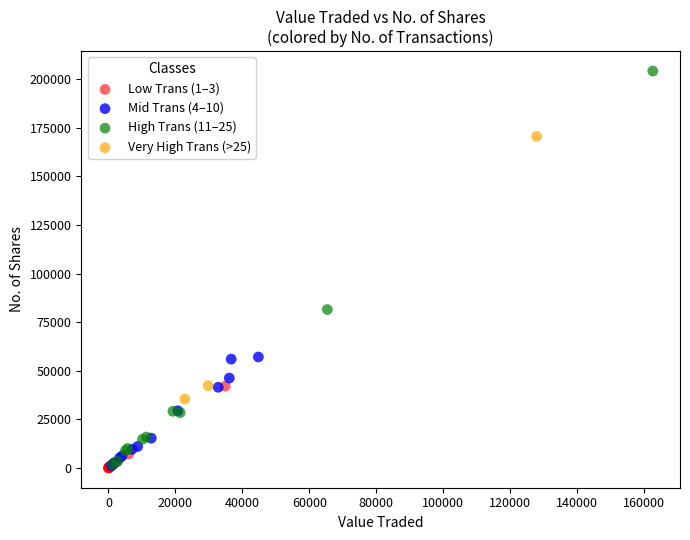

Which series reaches the maximum Y coordinate?

High Trans (11–25)